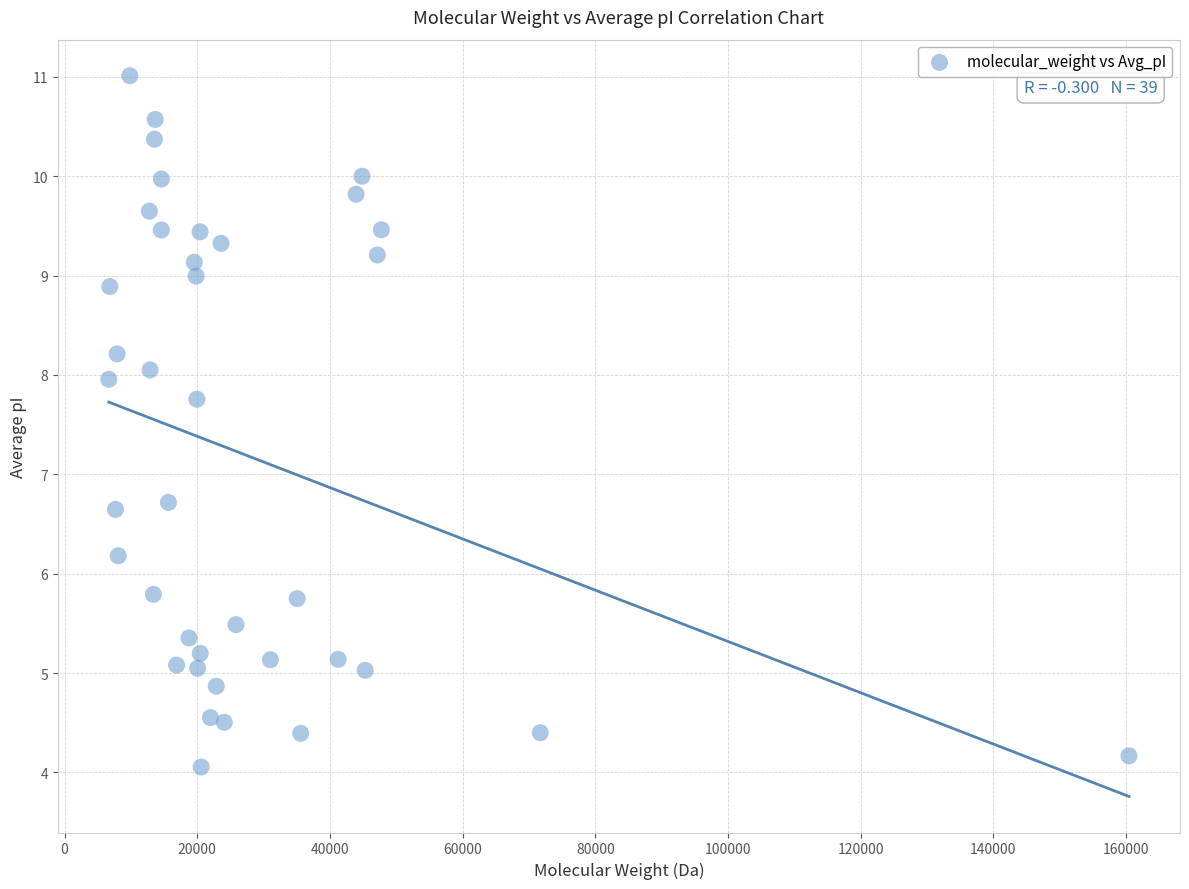

What is the range of X values (max minus min)?

153762.0